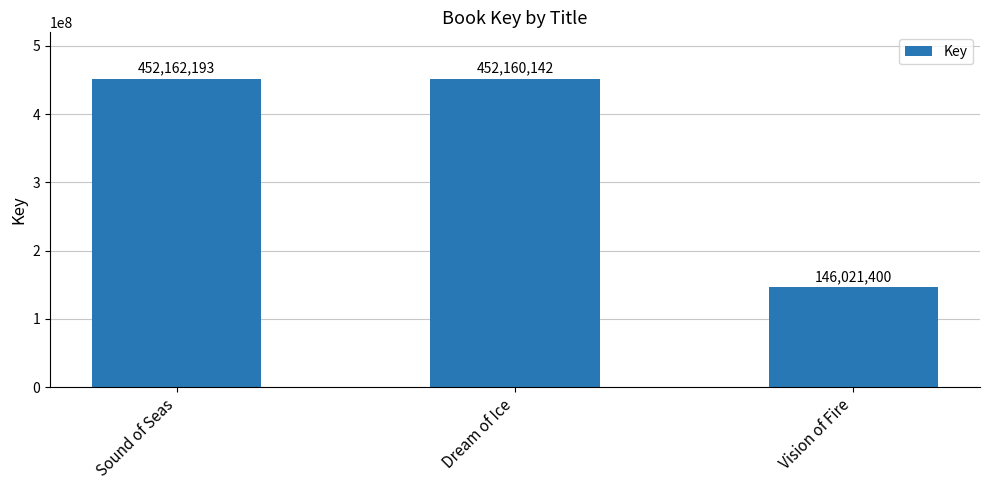

Which category has the lowest value across all series?

Vision of Fire